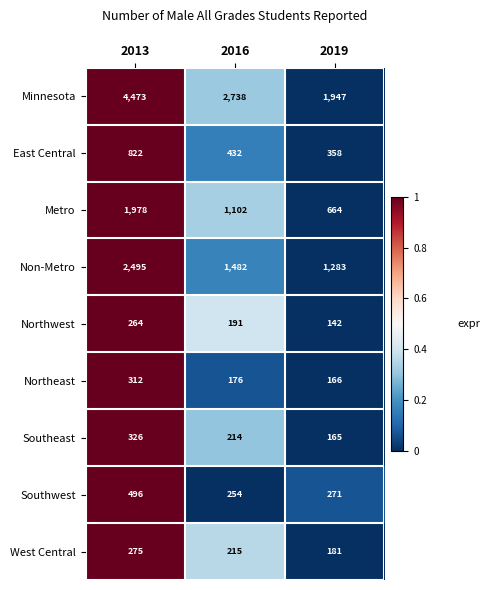

Reading right to left, extract all data points from this chart.

Minnesota: 1947	2738	4473
East Central: 358	432	822
Metro: 664	1102	1978
Non-Metro: 1283	1482	2495
Northwest: 142	191	264
Northeast: 166	176	312
Southeast: 165	214	326
Southwest: 271	254	496
West Central: 181	215	275